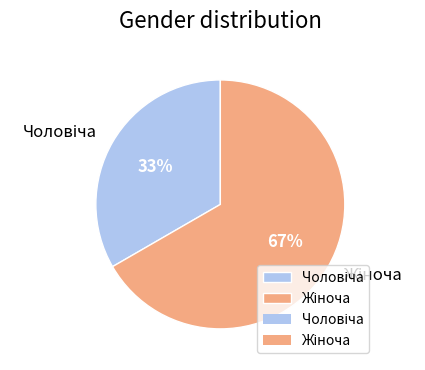

Is there any slice that represents more than half of the pie?

Yes